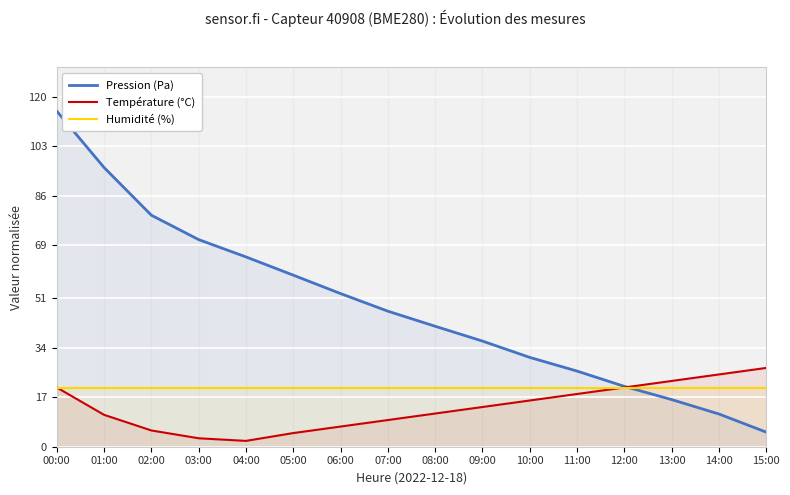

True or false: Température (°C) and Pression (Pa) cross at least once.

True